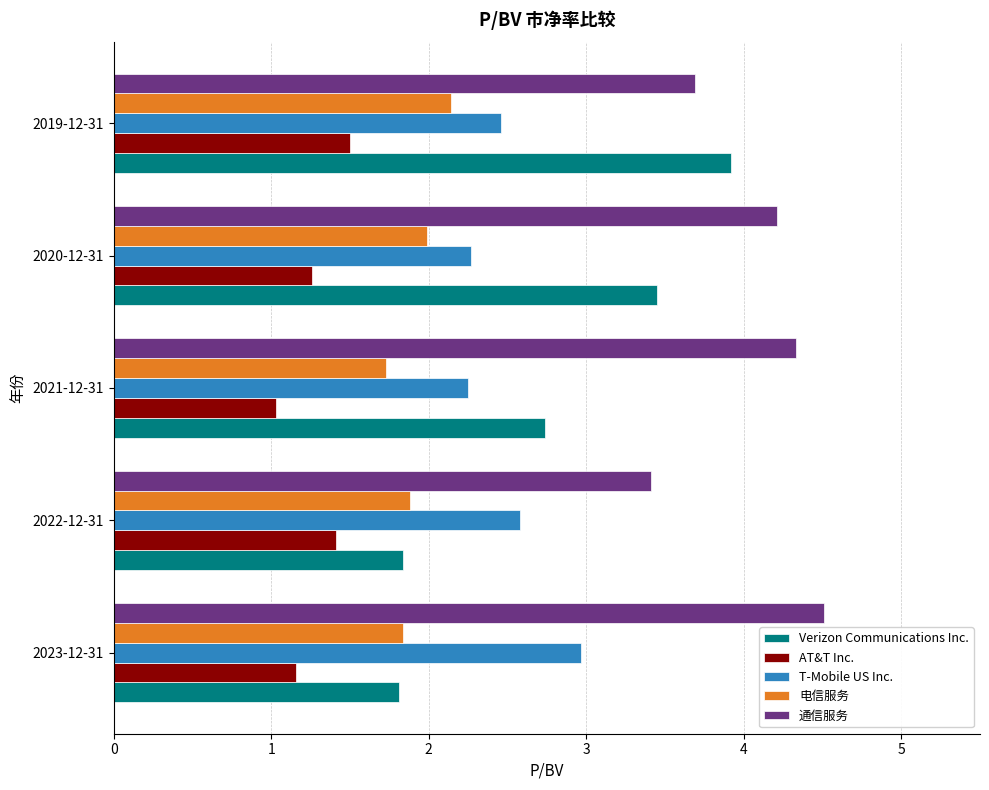

At how many categories does at least one series exceed 2?

5